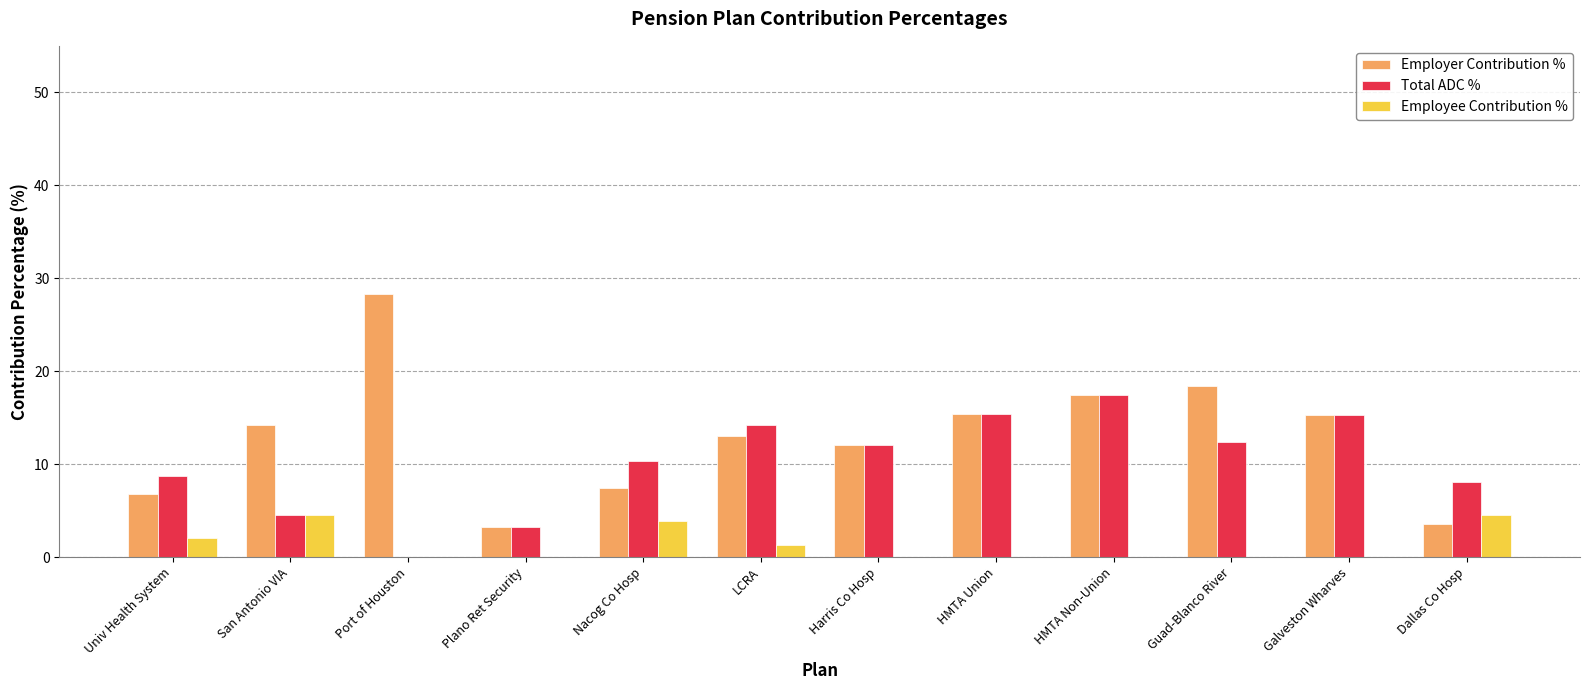

The Total ADC % series shows 20.1 at Guad-Blanco River. True or false?

False